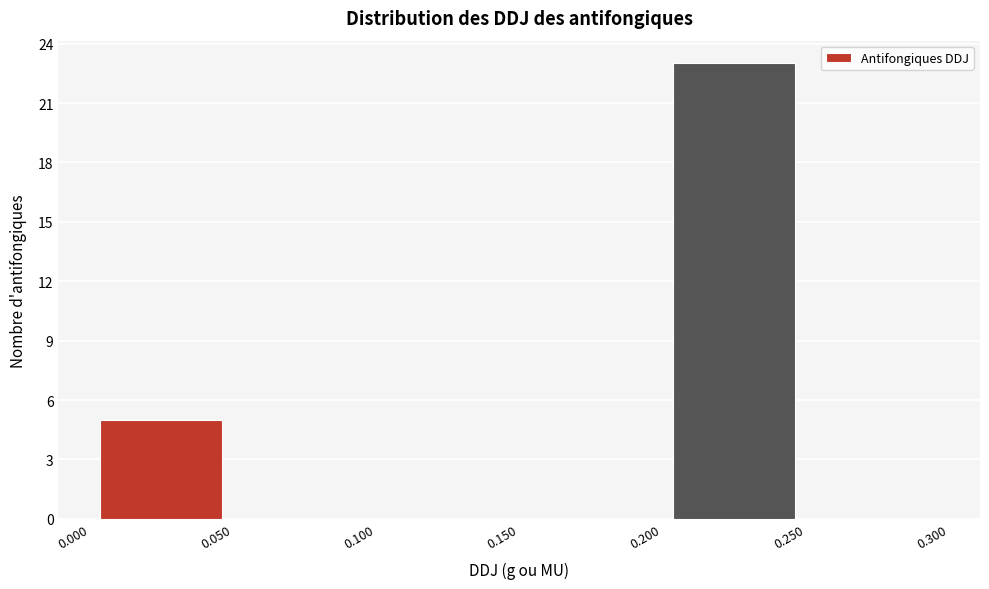

Which range on the x-axis has the tallest bar?

0.200 to 0.250